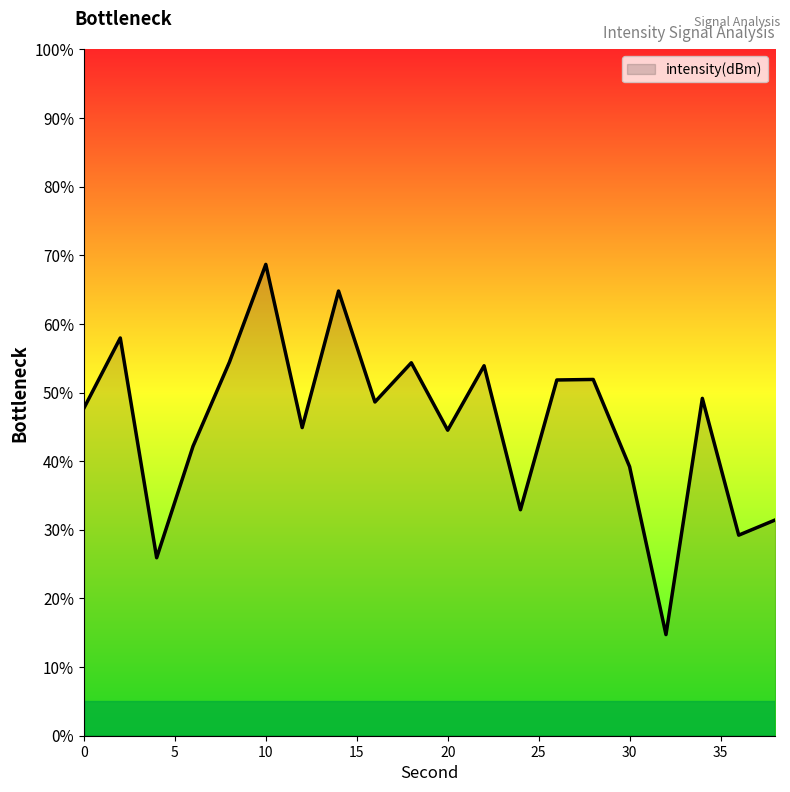

What is the difference between the maximum and minimum values?

53.9